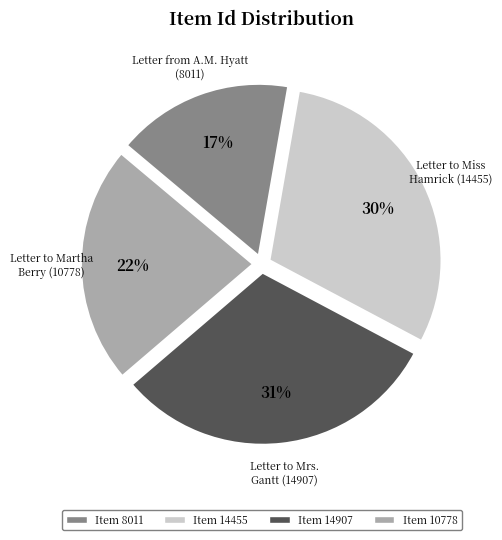

To the nearest percent, what is the average slice percentage?

25%